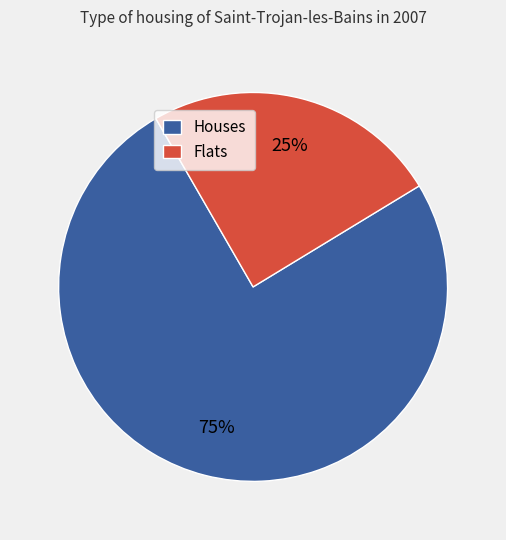

Is there a majority slice in this chart?

Yes